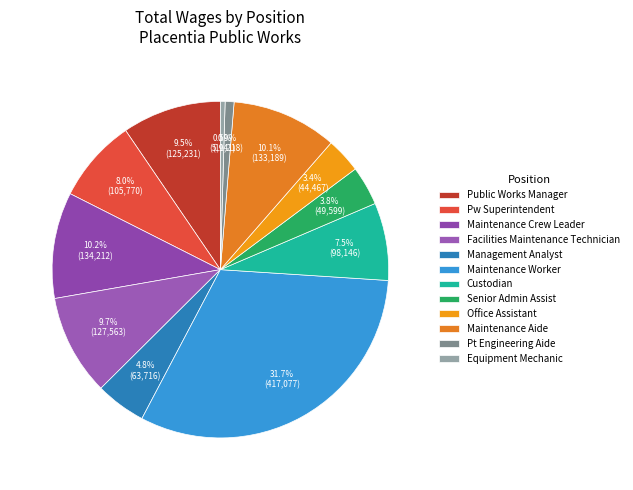

The Pw Superintendent slice represents 1% of the pie. True or false?

False